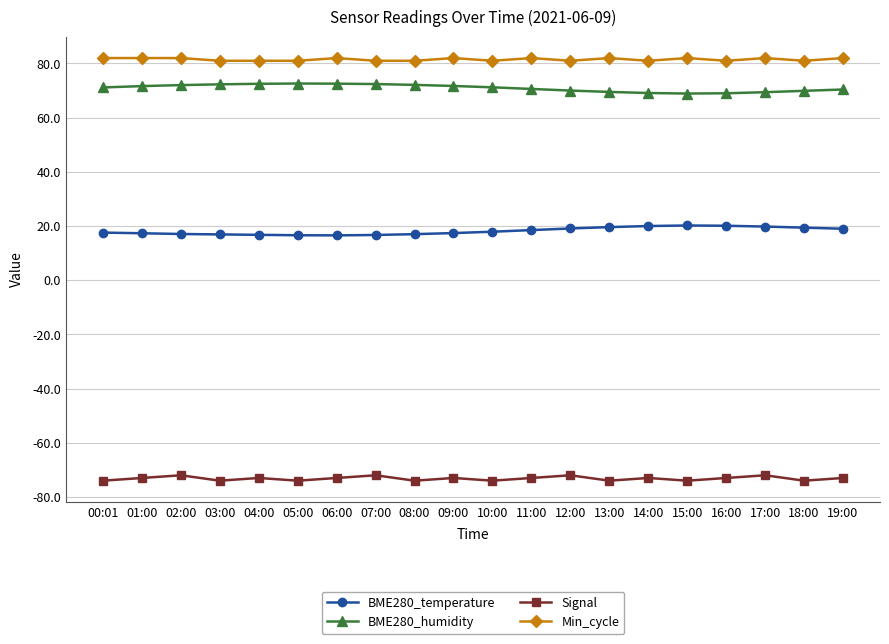

How many categories are shown in the chart?

20